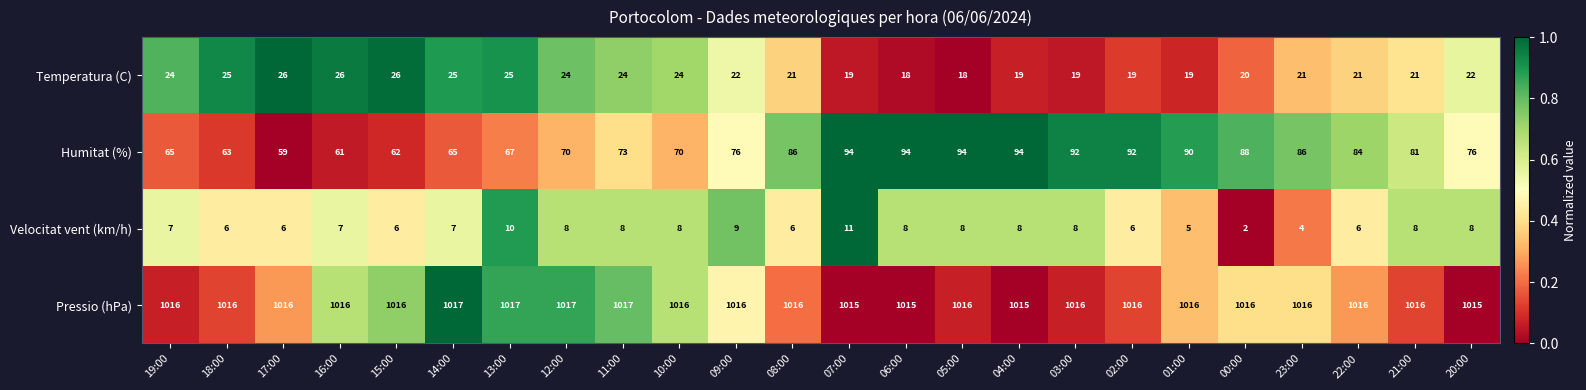

Which series has the largest range (max minus min)?

Humitat (%)